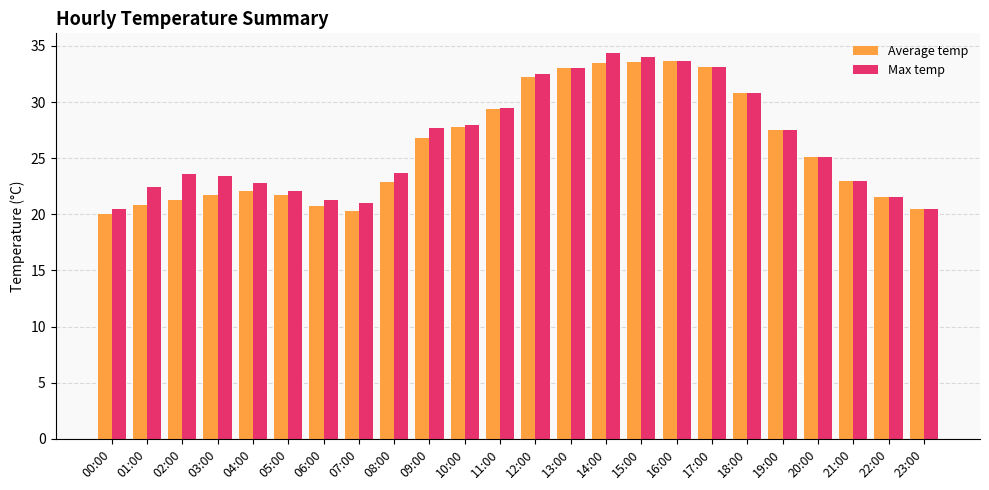

What is the difference between the highest and lowest values at 03:00?

1.7